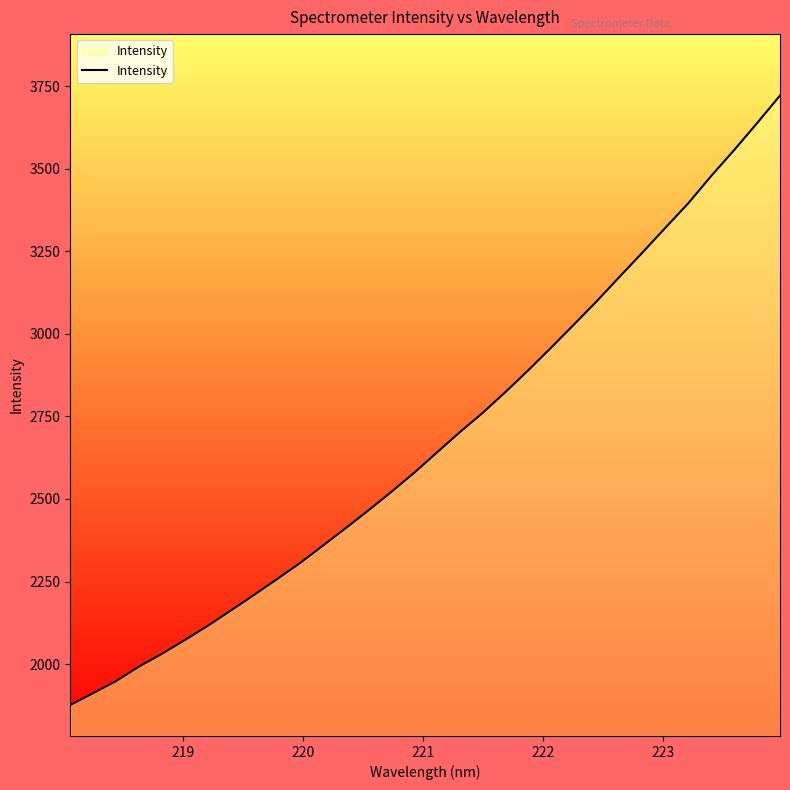

What is the difference between the maximum and minimum values?

1845.1